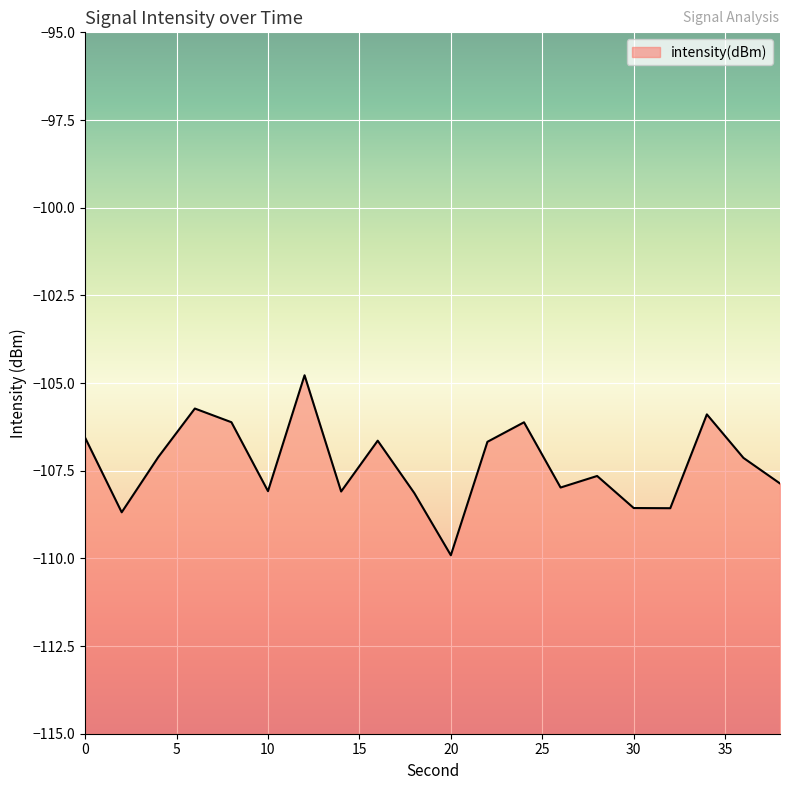

What is the smallest value displayed?

-109.9